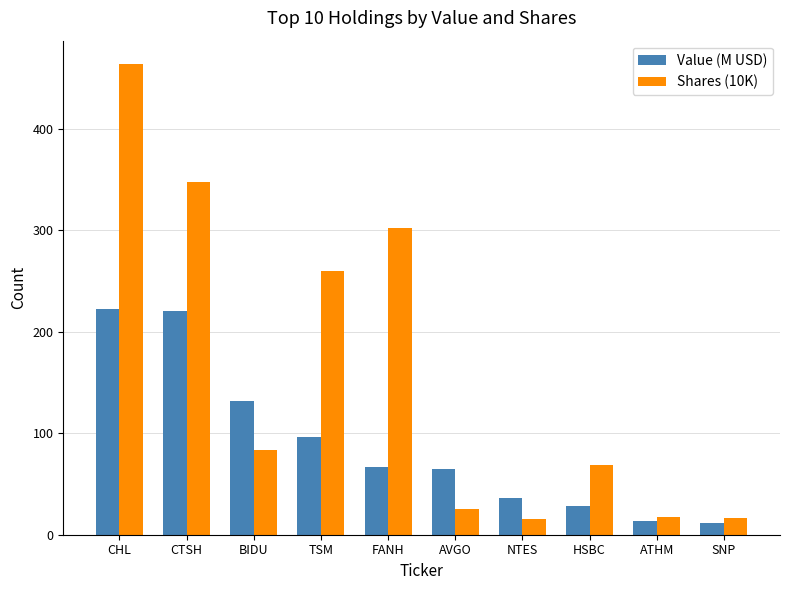

The value of Value (M USD) at SNP is 11.6. True or false?

True